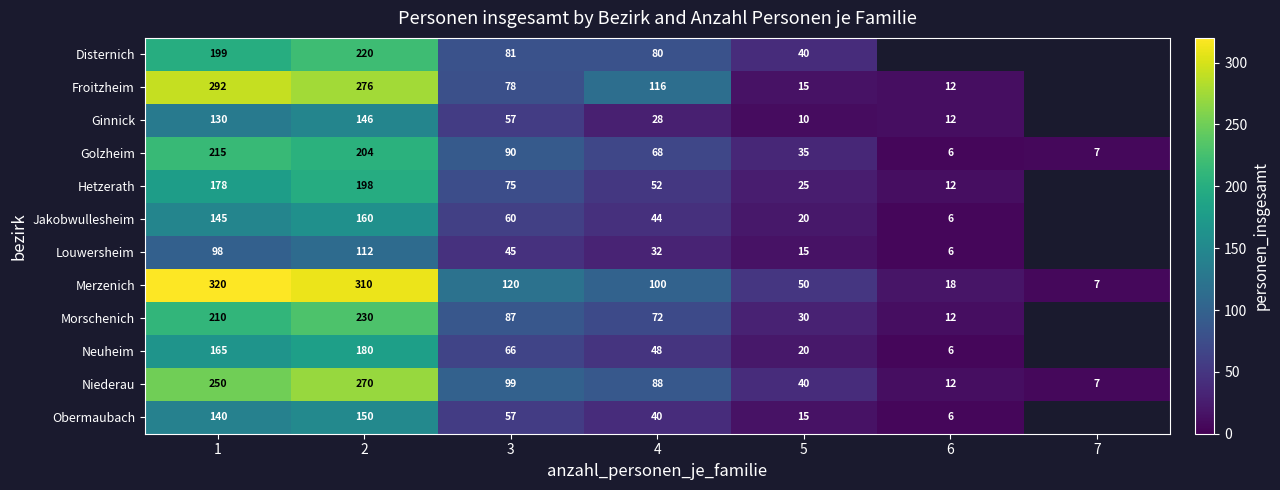

Read the Merzenich value at 1, to the nearest 50.

300